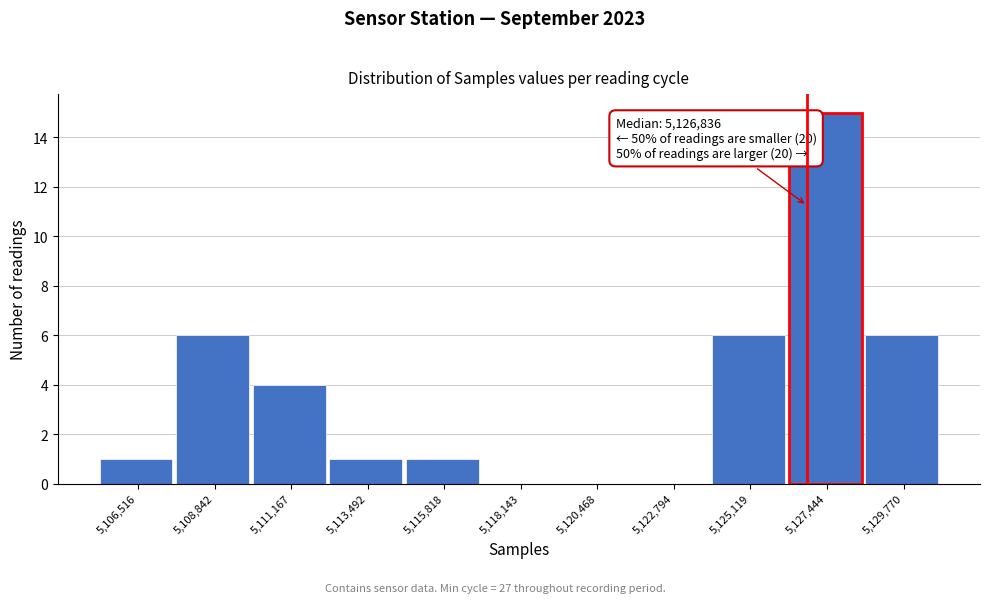

Which range on the x-axis has the tallest bar?

5126500 to 5128500